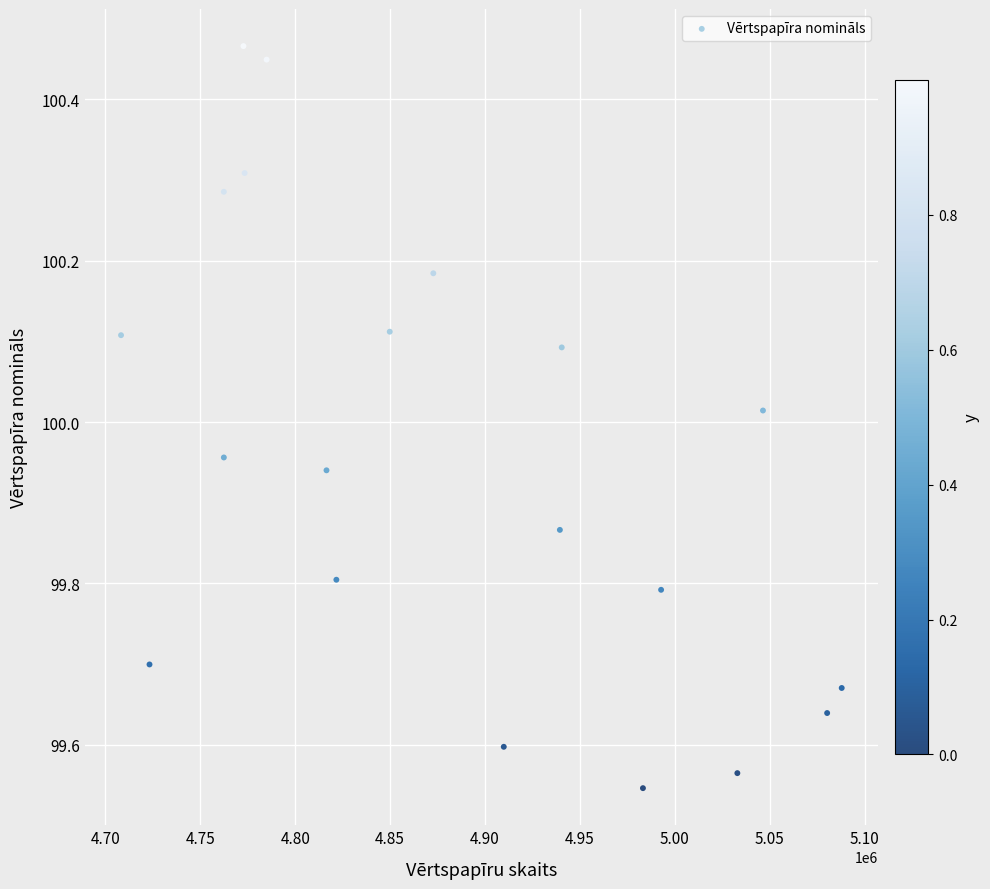

What is the range of Y values (max minus min)?

0.9